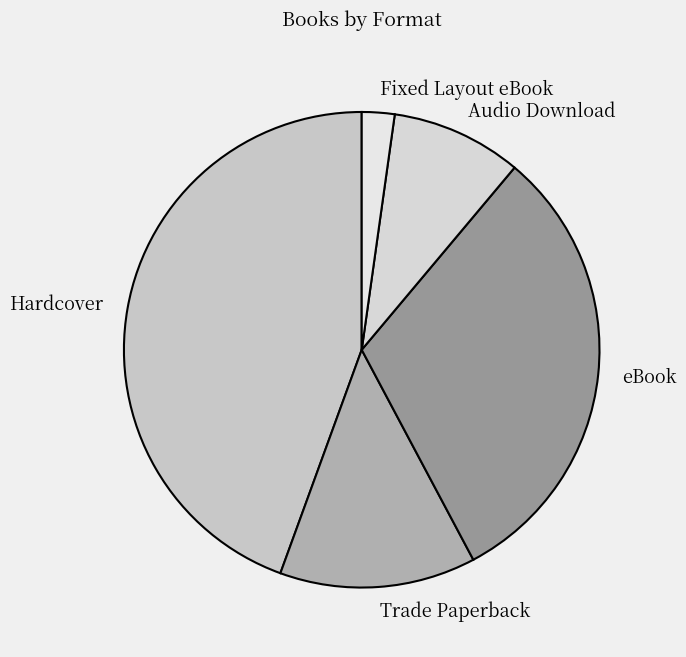

How many slices are in this pie chart?

5